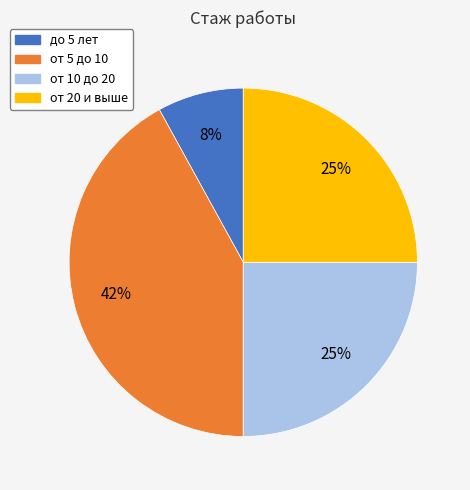

Combined, do от 5 до 10 and от 20 и выше account for over 50%?

Yes